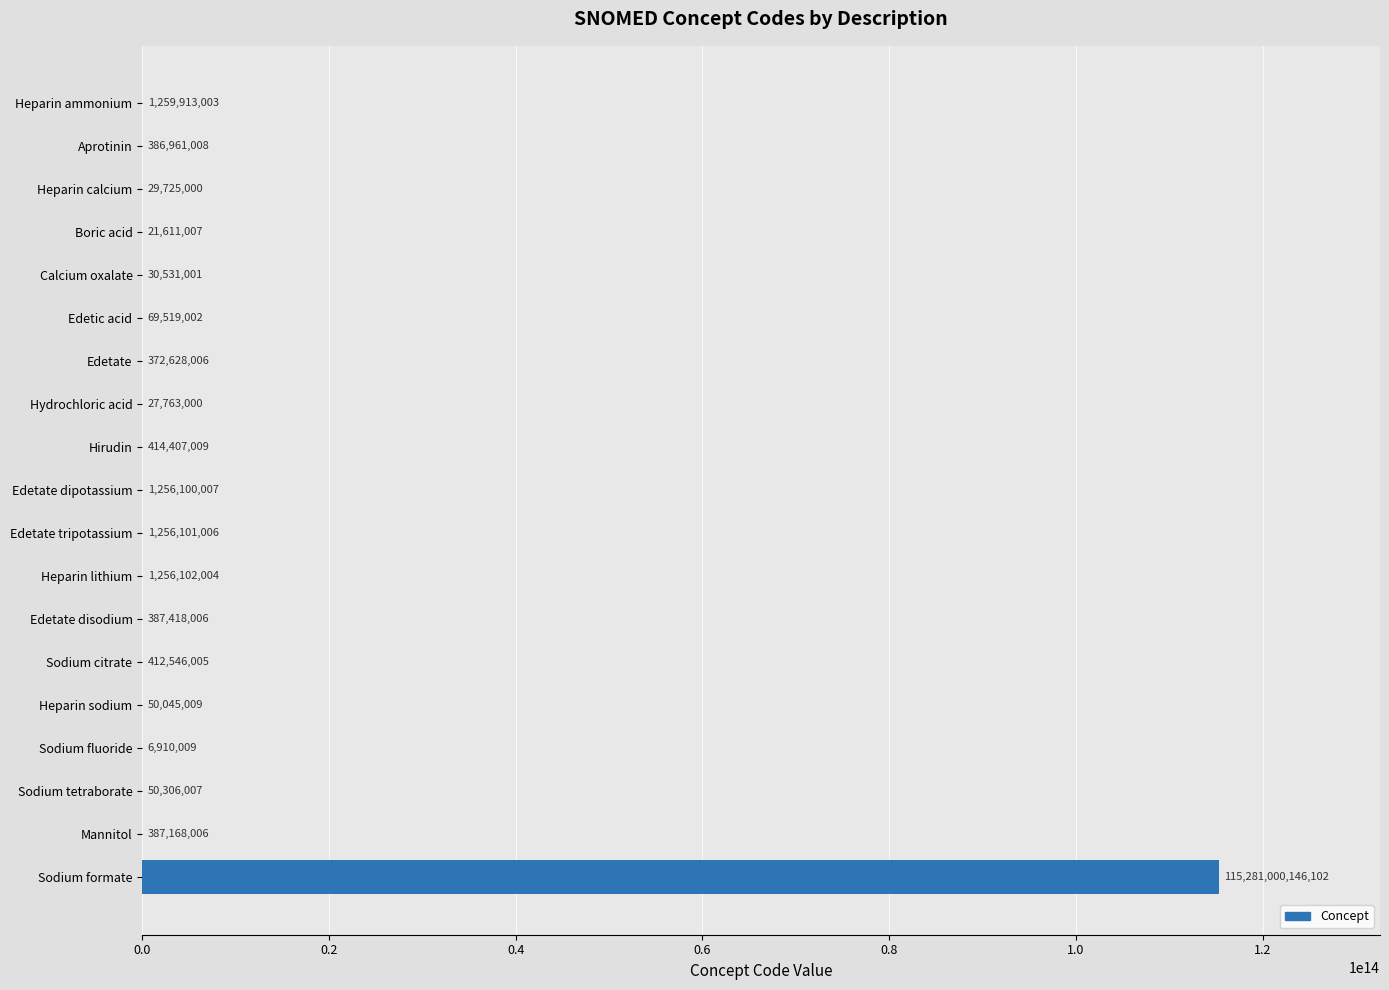

Where is the data nearest to the value 57640503528055?

Heparin ammonium